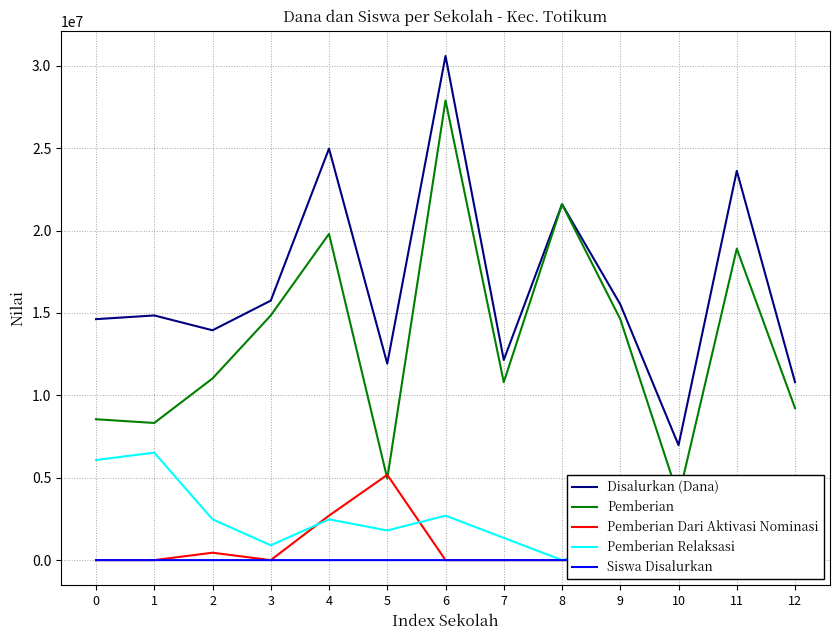

Where does the Siswa Disalurkan series first go above 37?

4